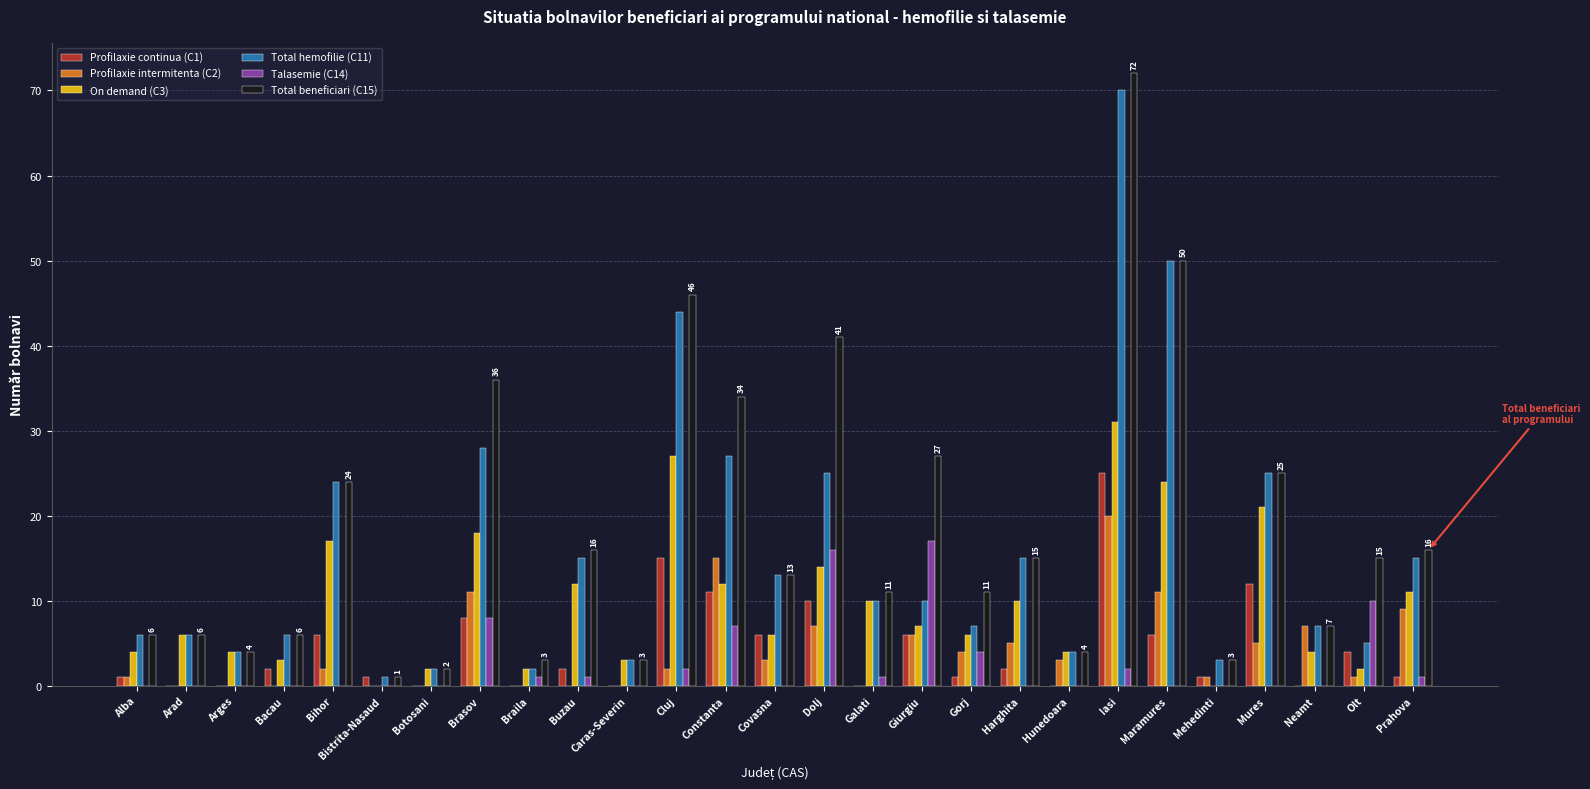

At which category is the sum across all series the highest?

Iasi